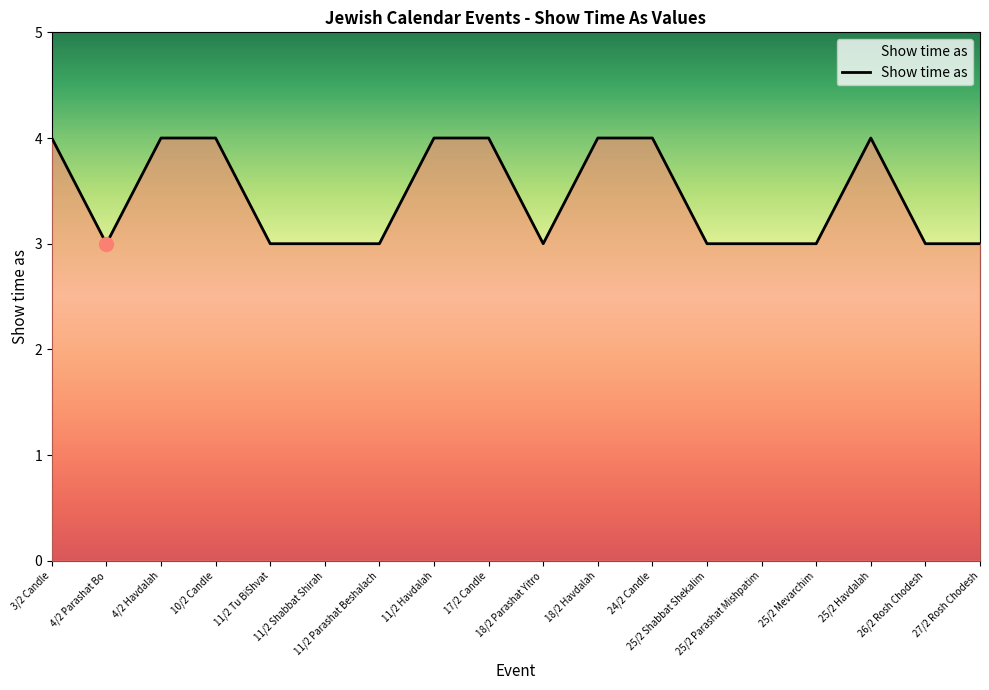

What is the change in value from 11/2 Shabbat Shirah to 24/2 Candle?

+1